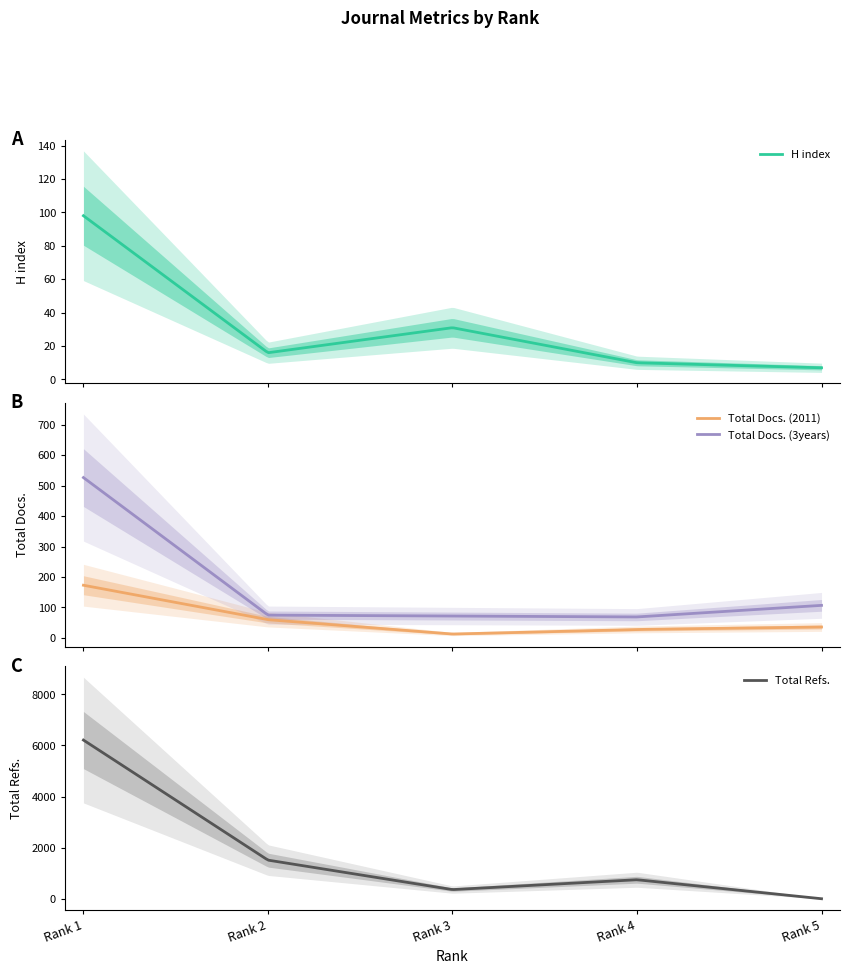

How many intersections are there between Total Docs. (2011) and H index?

2